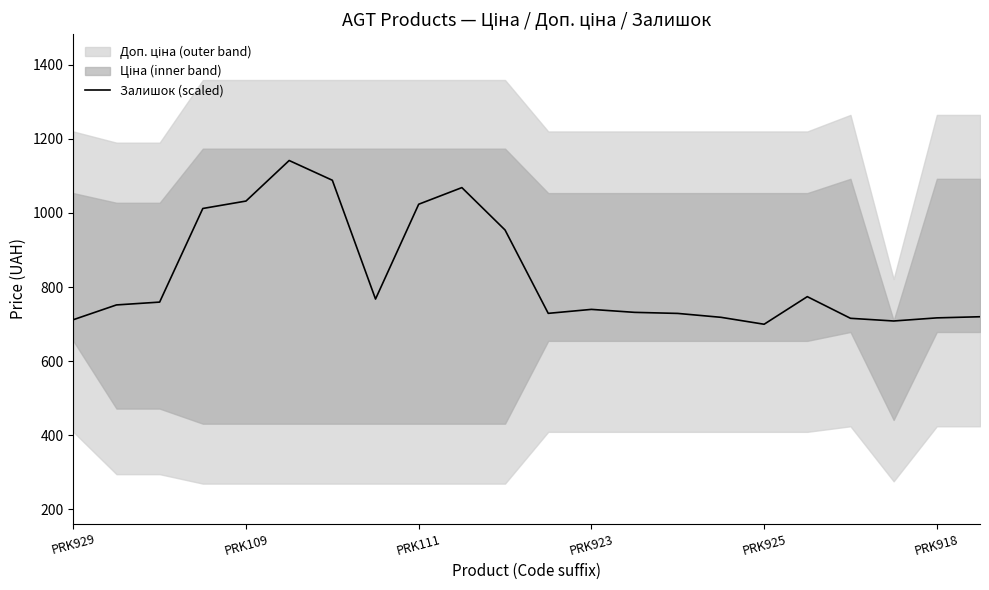

How many lines are shown in the chart?

1